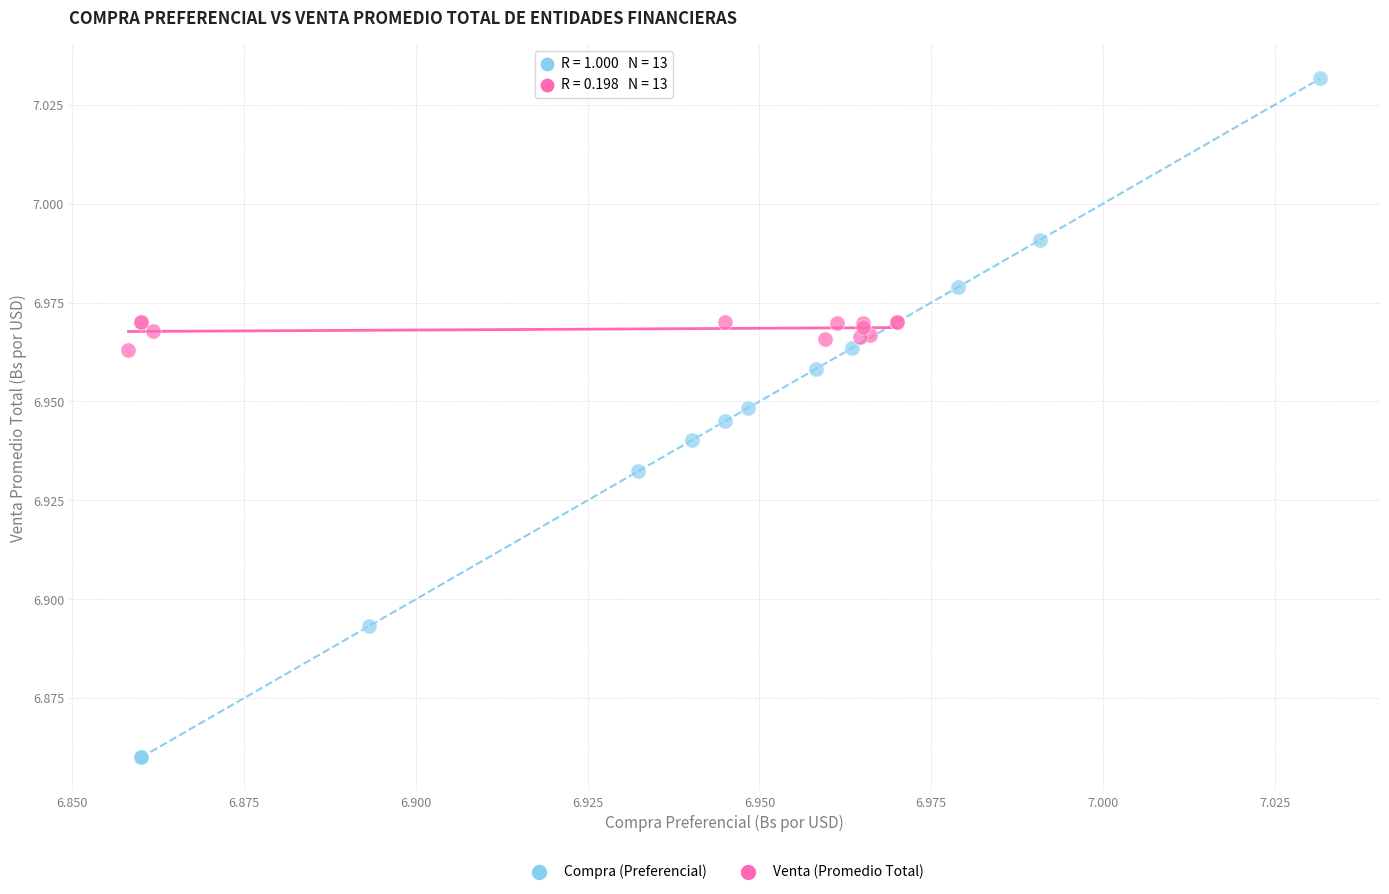

Which series reaches the maximum Y coordinate?

Compra (Preferencial)